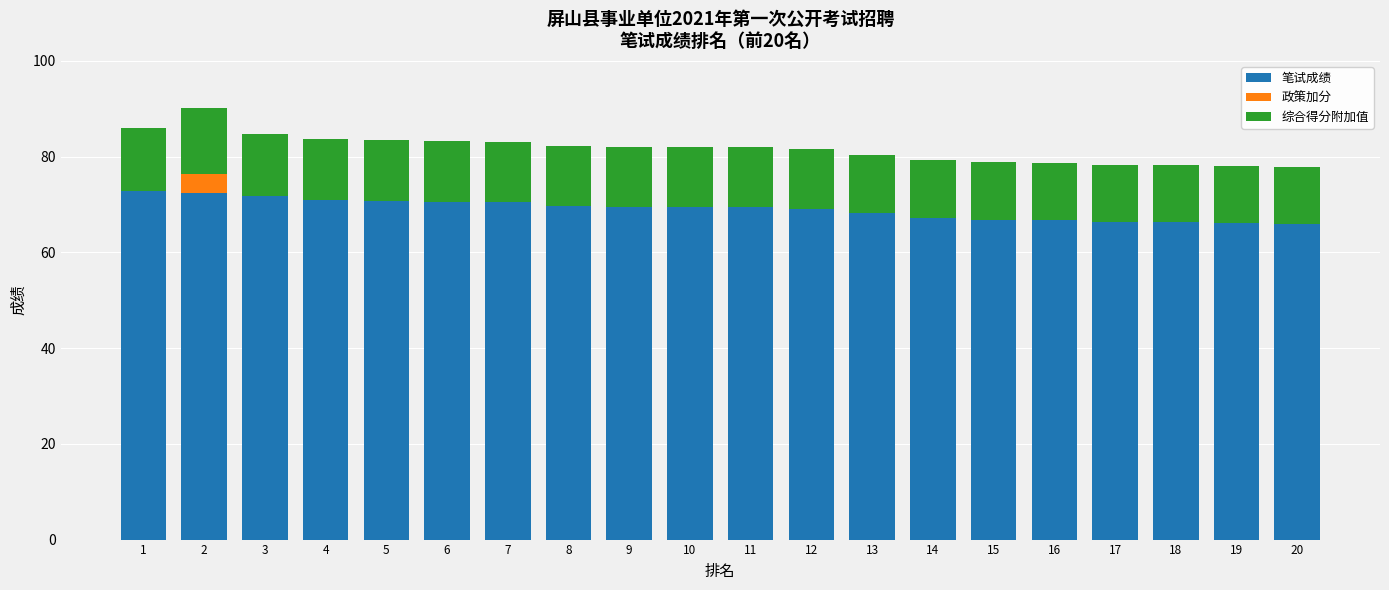

What is the total value across all series at 20?

77.8